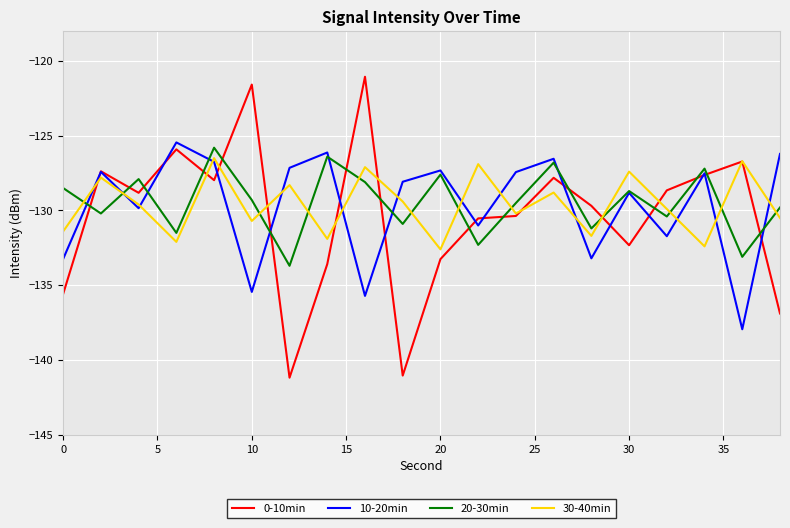

What is the maximum value shown in the chart?

-121.1